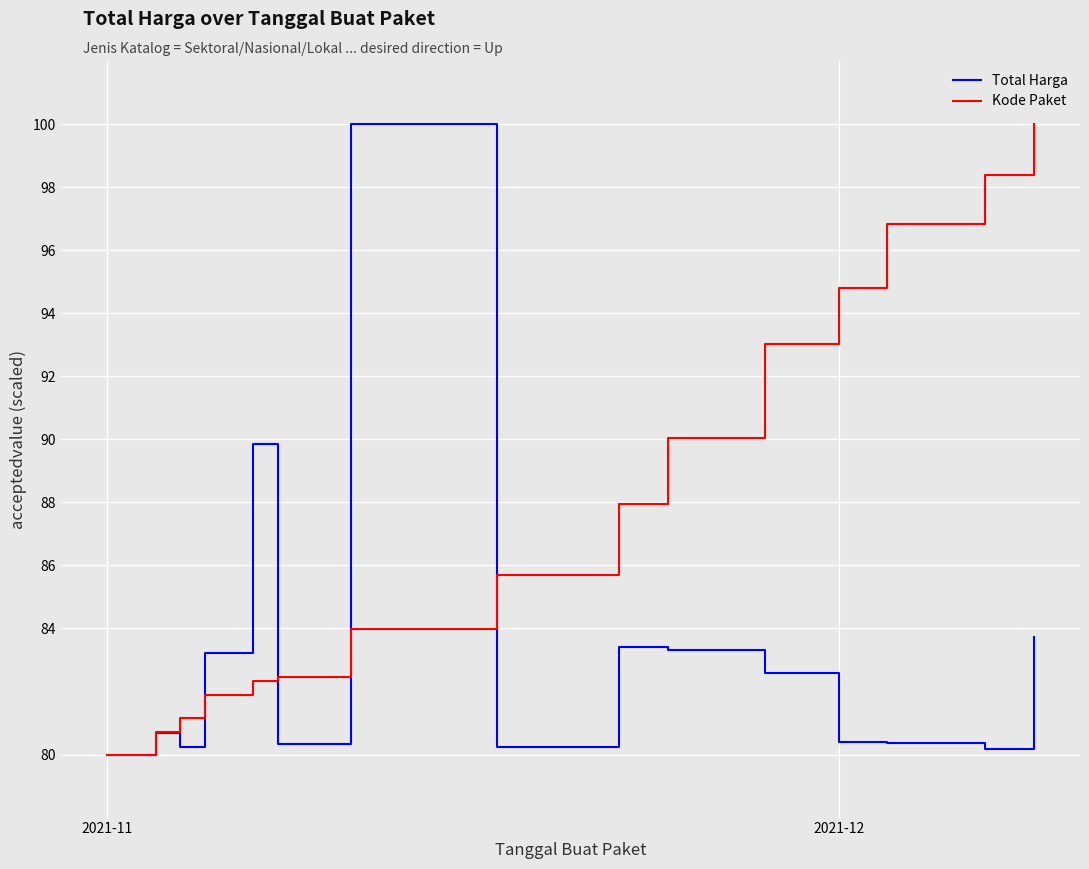

Rank the series by their average value, from highest to lowest.

Kode Paket, Total Harga